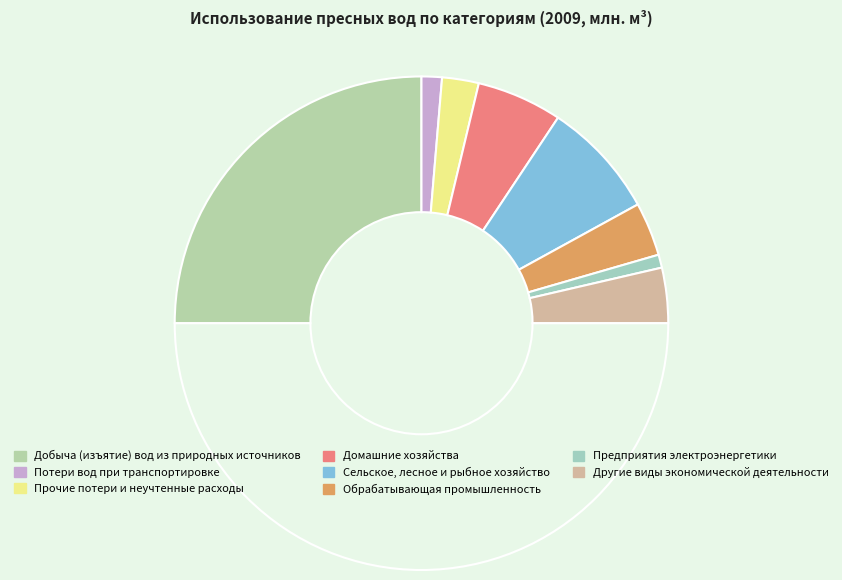

Which slice is the largest?

Добыча (изъятие) вод из природных источников